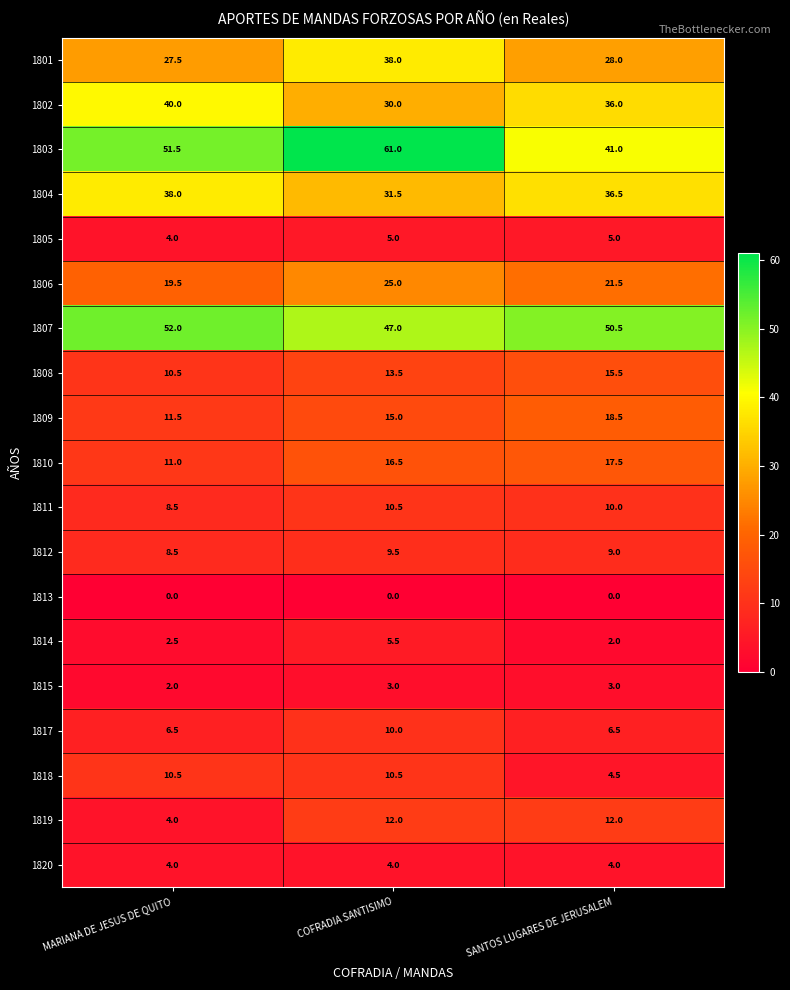

Is it true that 1815 equals 1.7 at COFRADIA SANTISIMO?

False